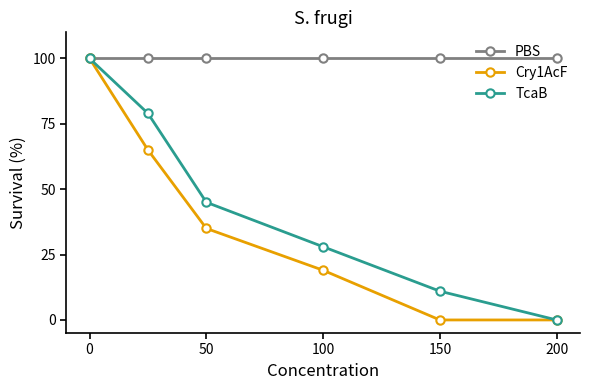

True or false: TcaB has more than 2 points higher than both neighbors.

False